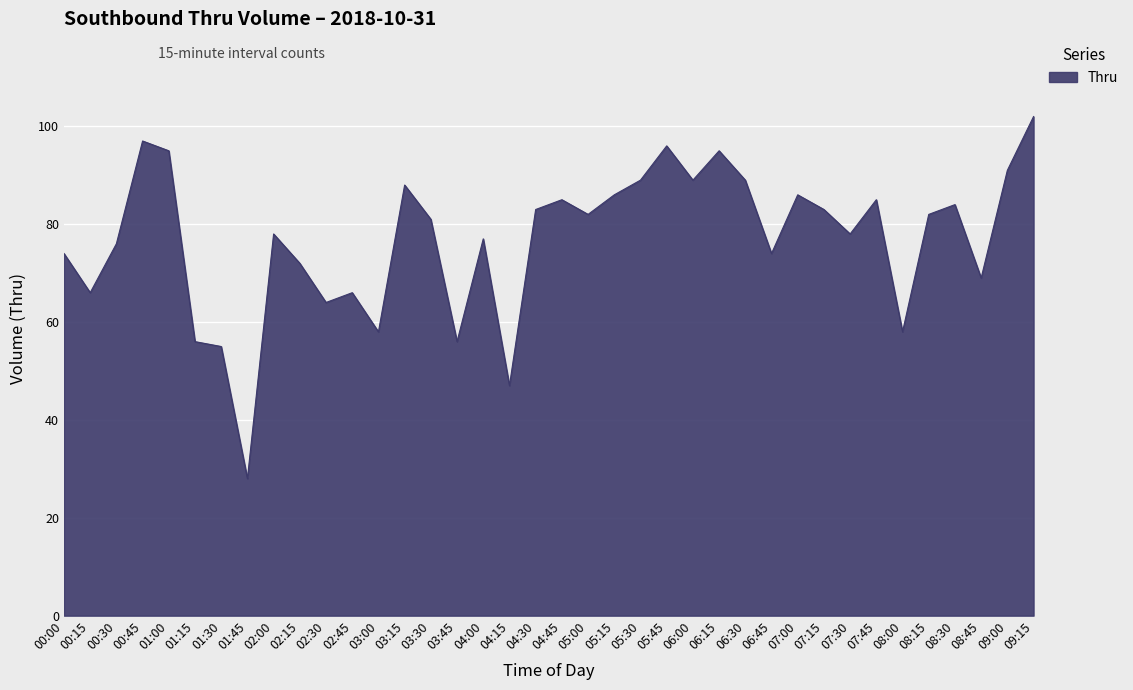

How many lines are shown in the chart?

1